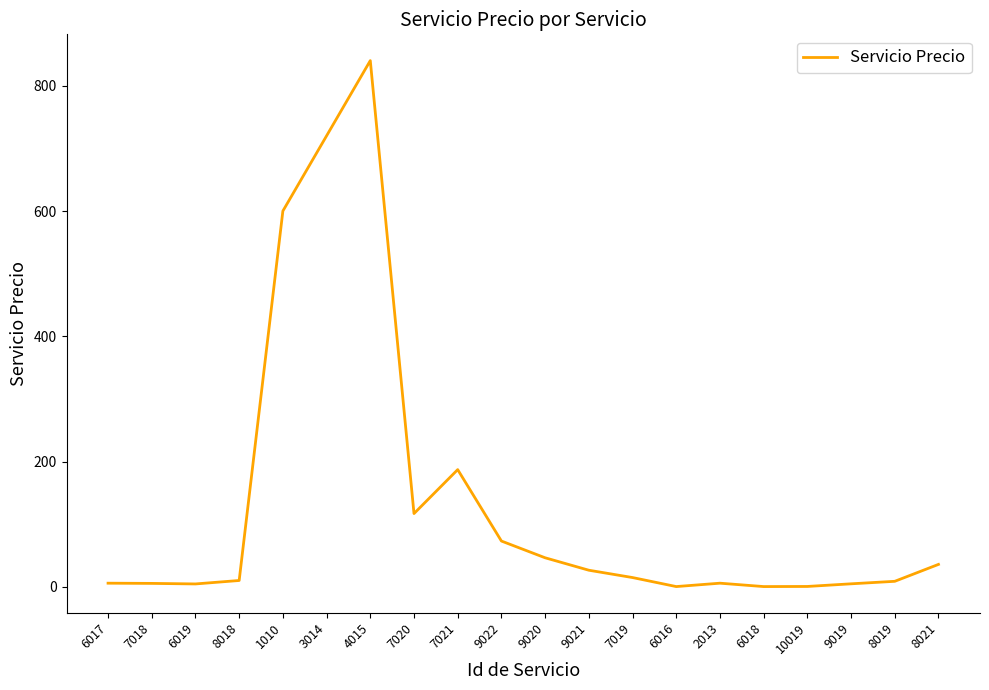

Where does the data first go above 15?

1010